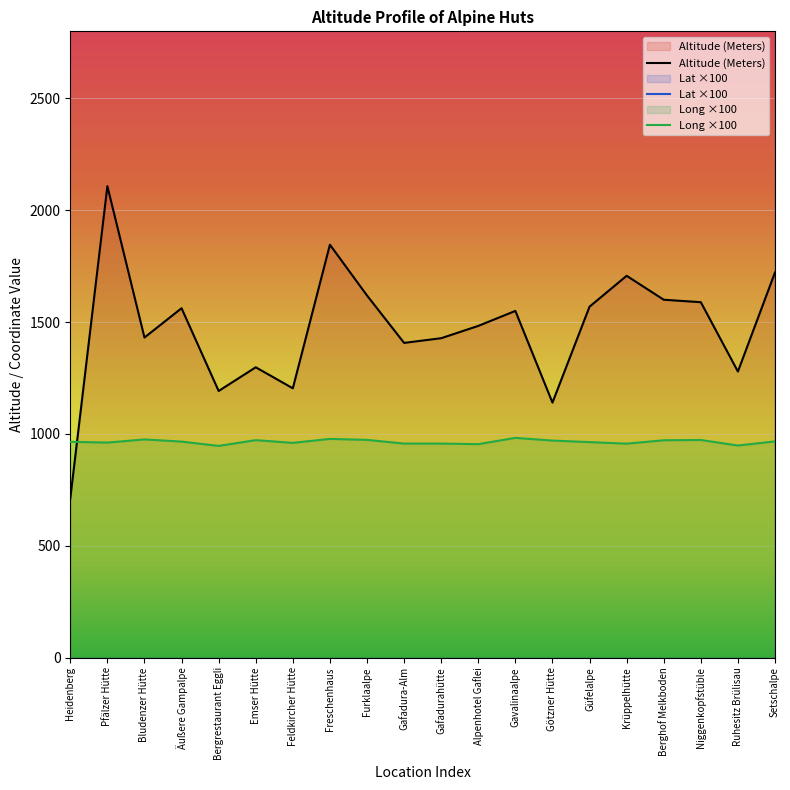

At how many categories does at least one series exceed 3539?

20